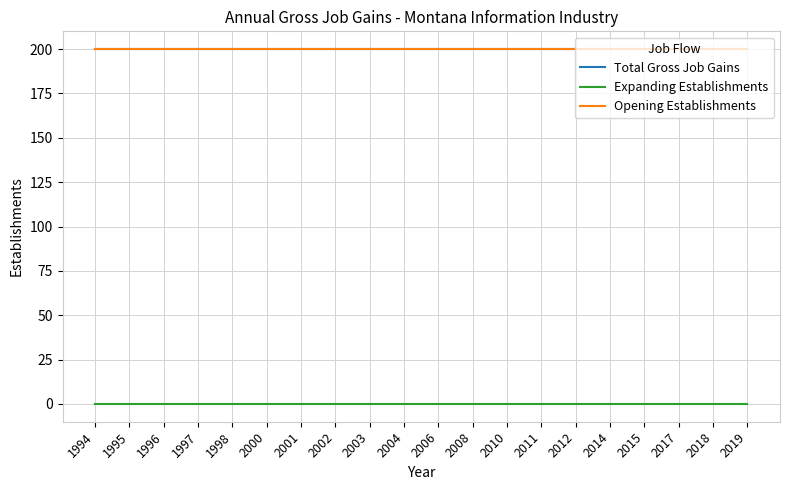

Rank the series by their maximum value, from lowest to highest.

Expanding Establishments, Total Gross Job Gains, Opening Establishments